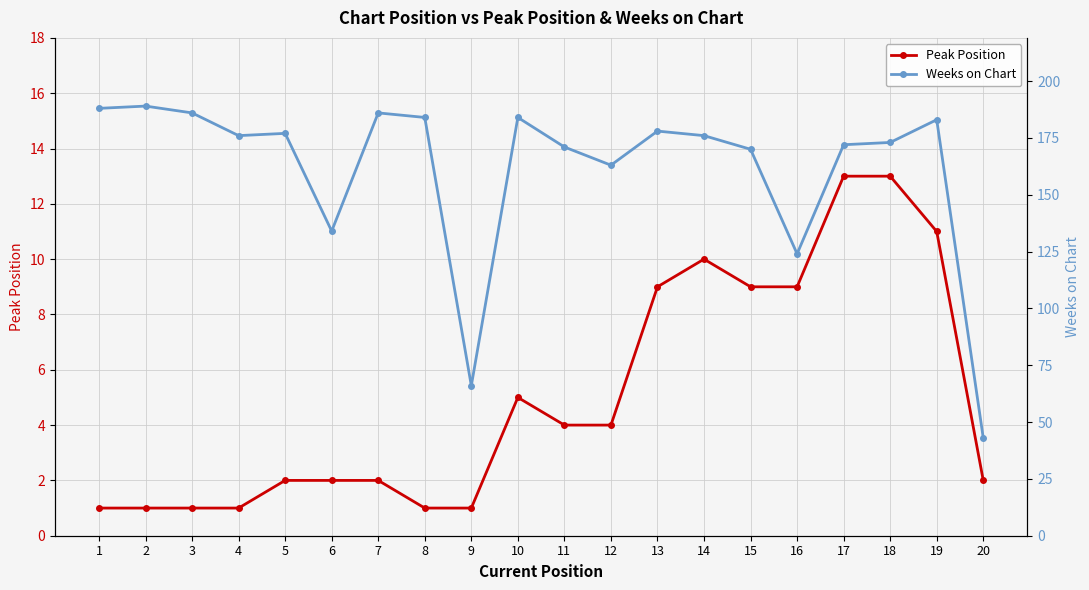

What are all the series names shown in the legend?

Peak Position, Weeks on Chart